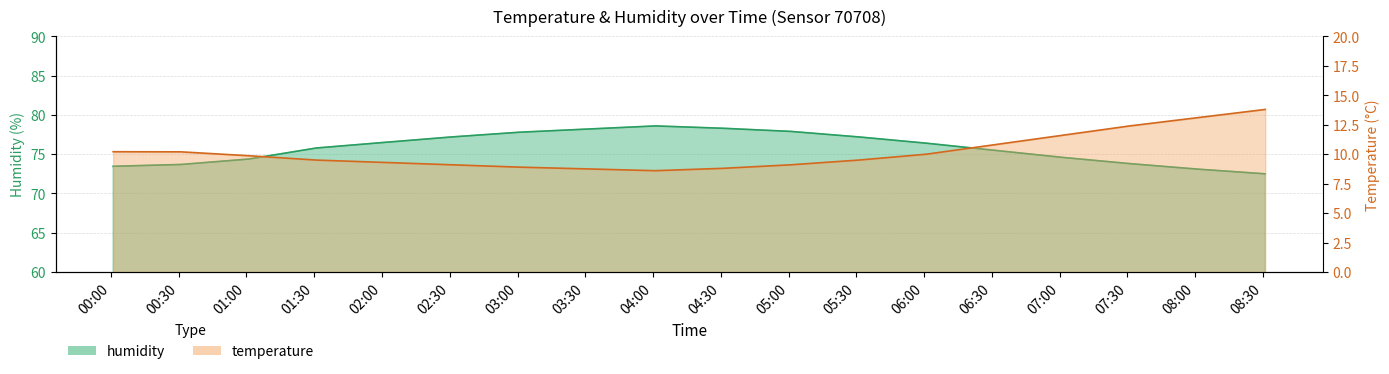

What is the spread (max minus min) of values at 07:01?

63.0